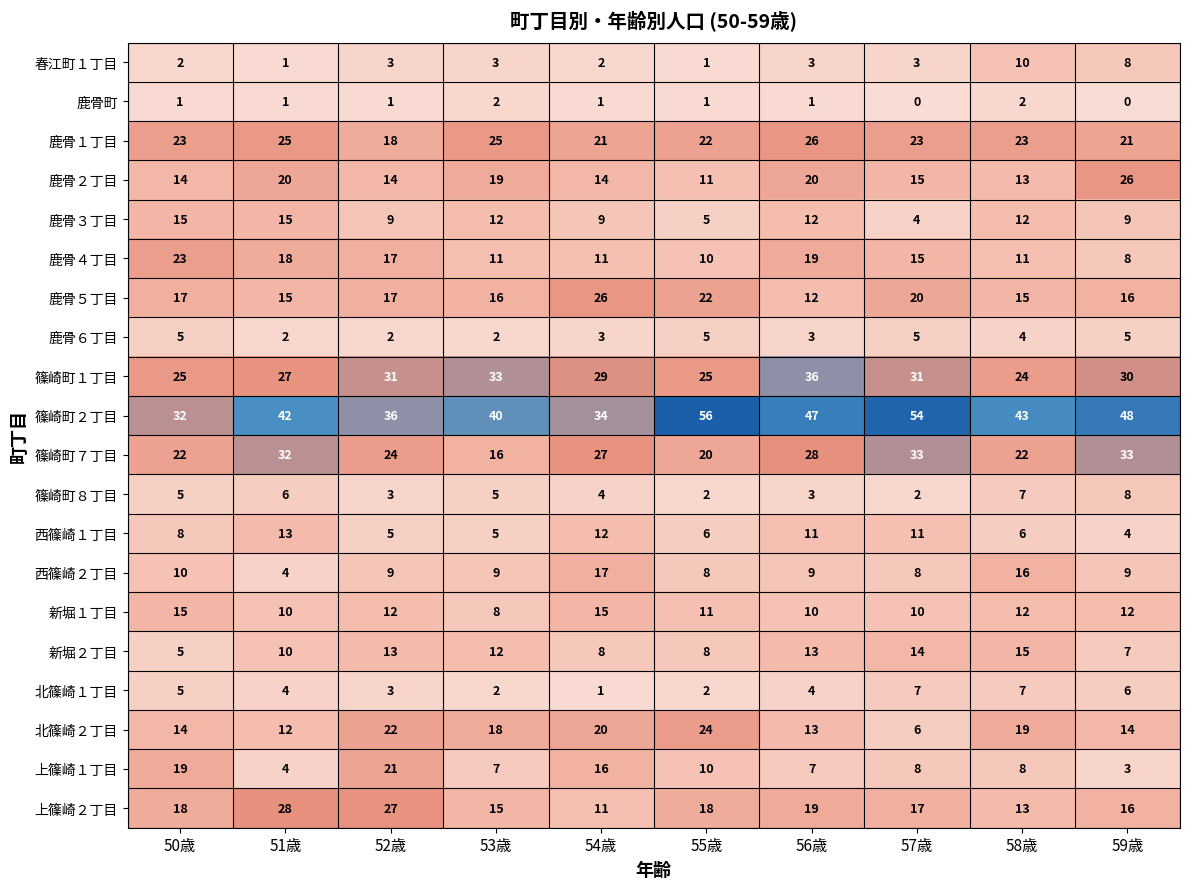

Read the 北篠崎１丁目 value at 56歳.

4